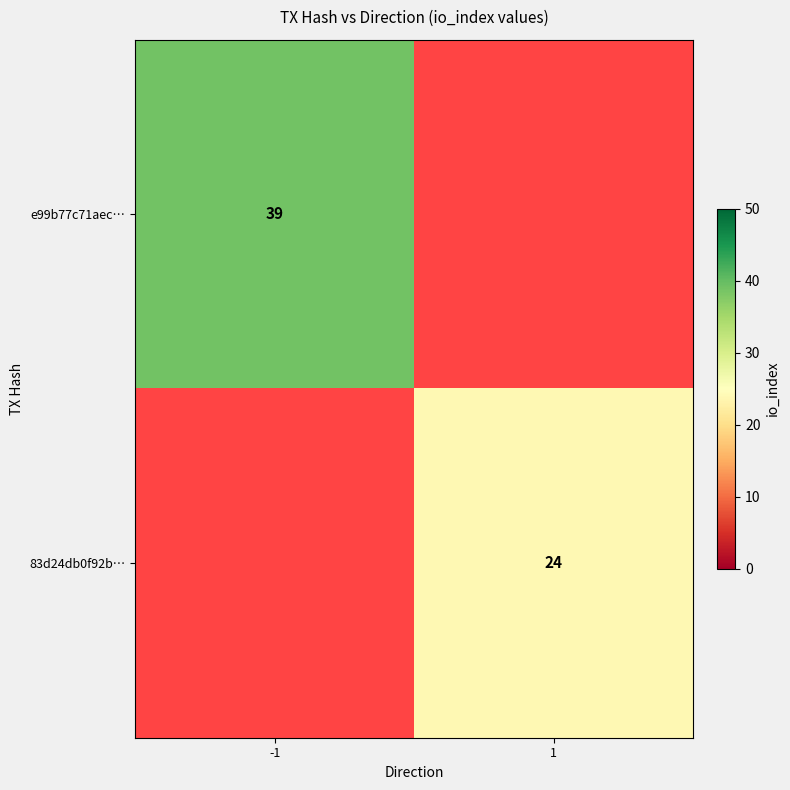

The value of e99b77c71aec… at -1 is 39. True or false?

True